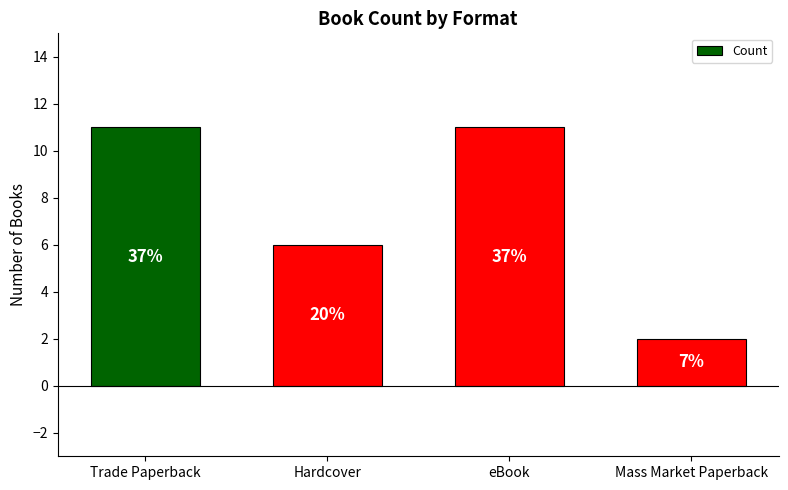

What is the smallest value displayed?

2